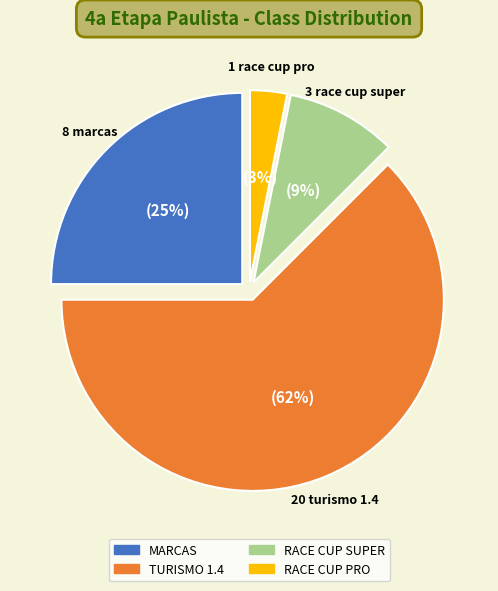

To the nearest percent, what portion does MARCAS represent?

25%